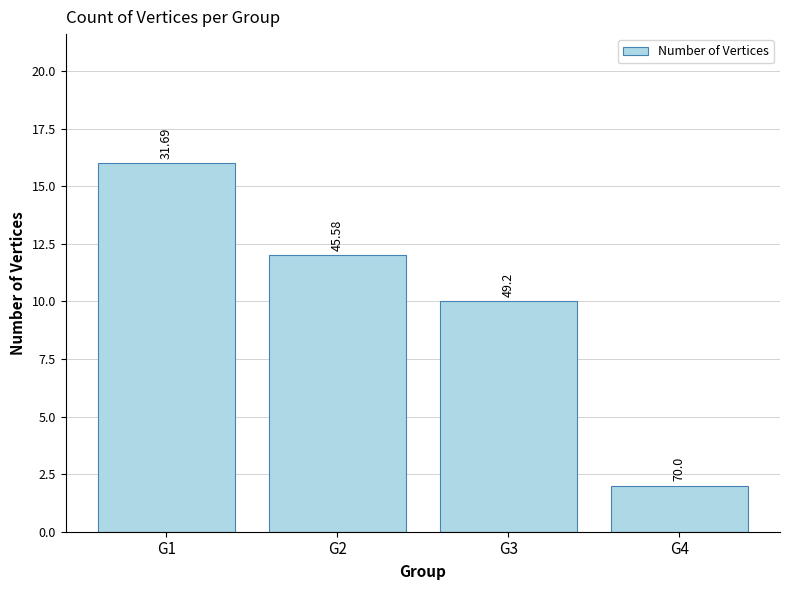

List the labels in order of value, smallest first.

G4, G3, G2, G1